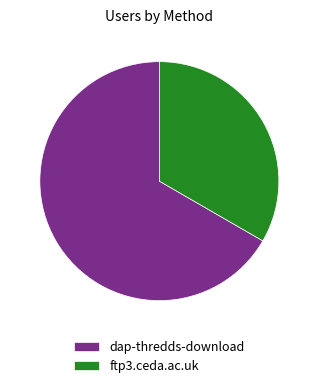

Count the number of slices in the pie.

2